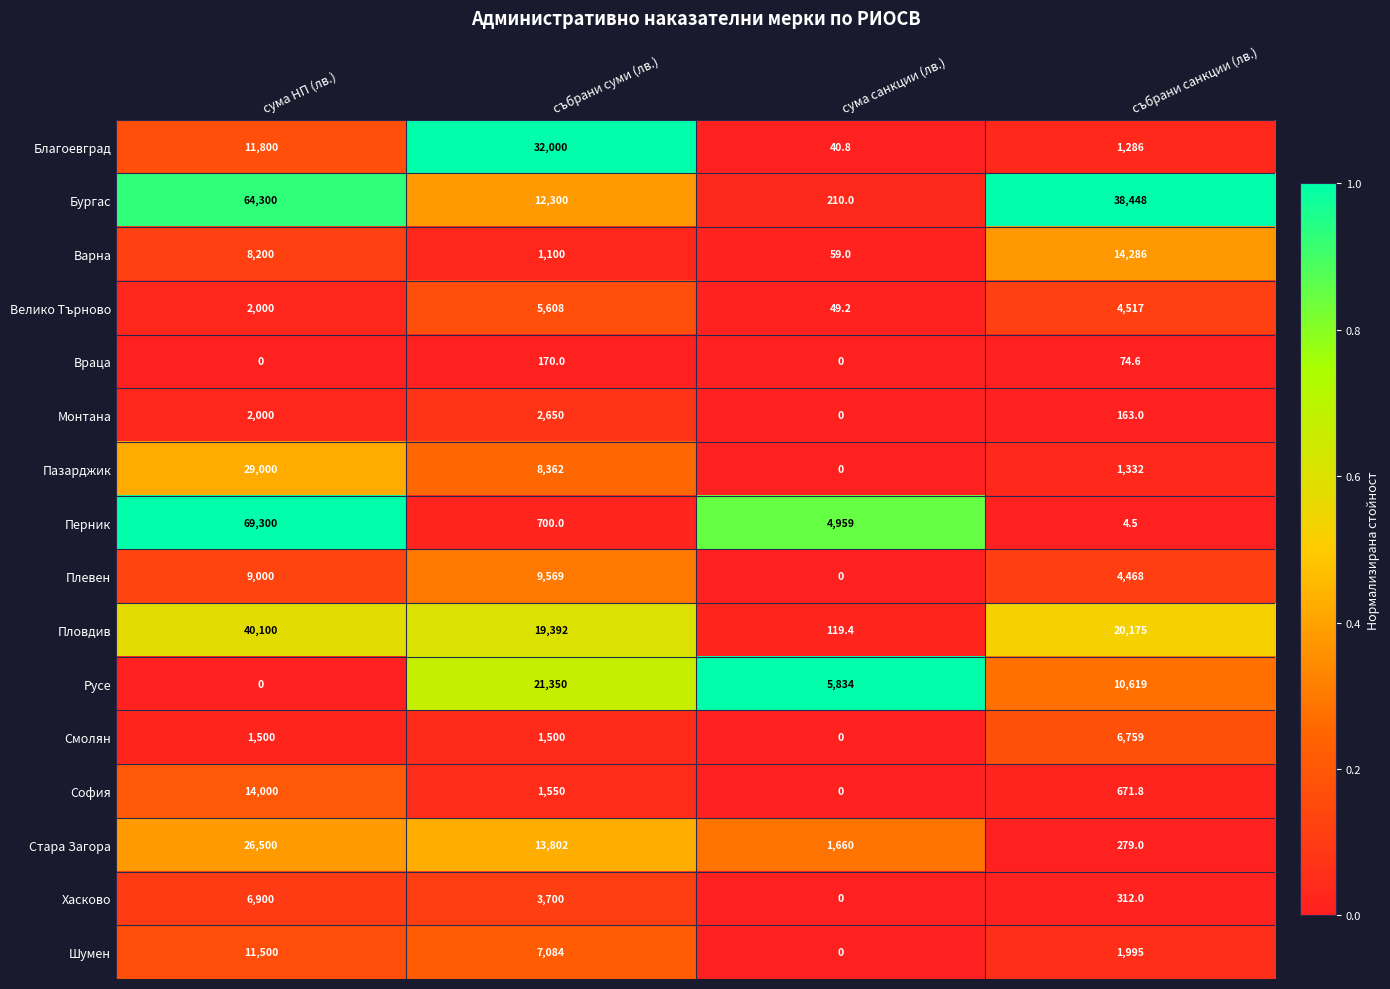

At which category is the sum across all series the highest?

сума НП (лв.)